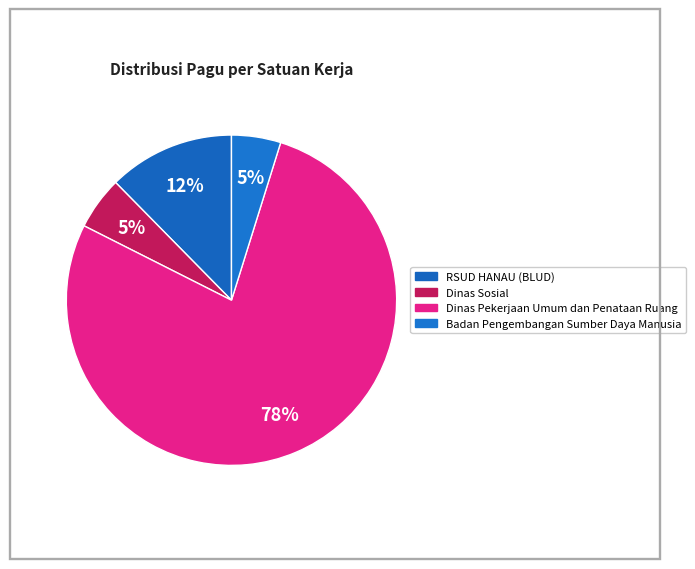

Count the number of slices in the pie.

4